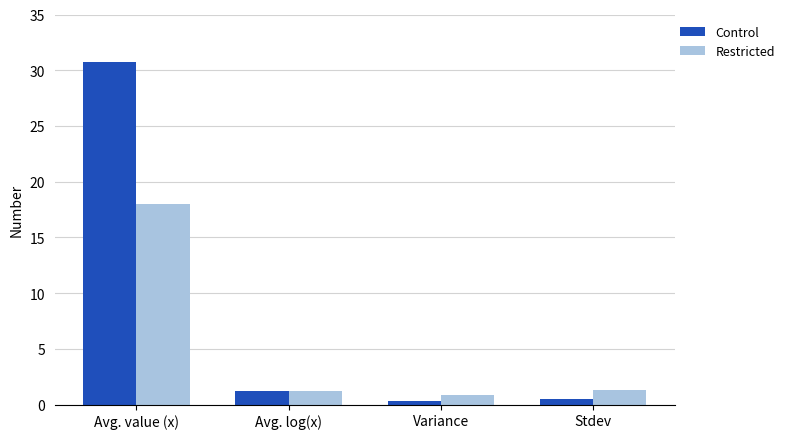

Is the value of Restricted at Stdev greater than the value of Control at Stdev?

Yes